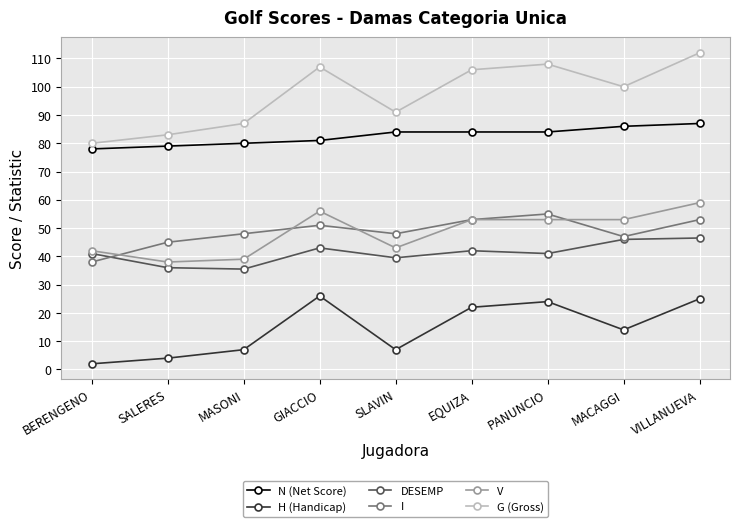

Reading left to right, list all the values displayed in this chart.

N (Net Score): 78.0	79.0	80.0	81.0	84.0	84.0	84.0	86.0	87.0
H (Handicap): 2.0	4.0	7.0	26.0	7.0	22.0	24.0	14.0	25.0
DESEMP: 41.0	36.0	35.5	43.0	39.5	42.0	41.0	46.0	46.5
I: 38.0	45.0	48.0	51.0	48.0	53.0	55.0	47.0	53.0
V: 42.0	38.0	39.0	56.0	43.0	53.0	53.0	53.0	59.0
G (Gross): 80.0	83.0	87.0	107.0	91.0	106.0	108.0	100.0	112.0